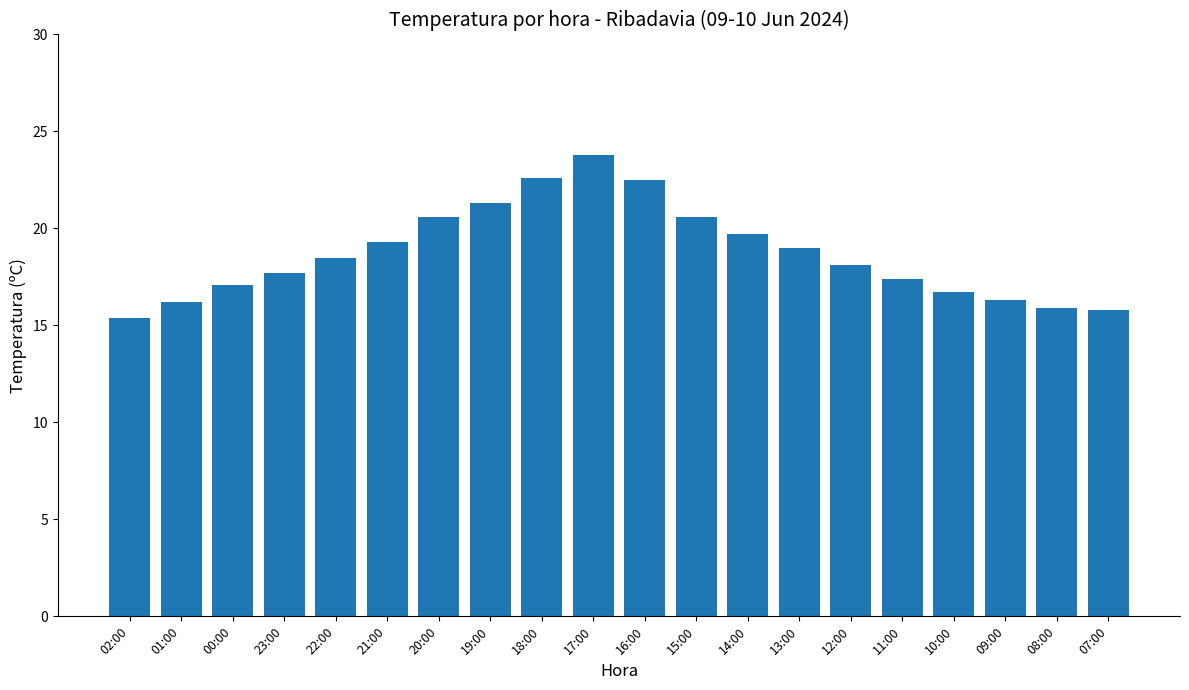

What is the sum of all values?

374.5